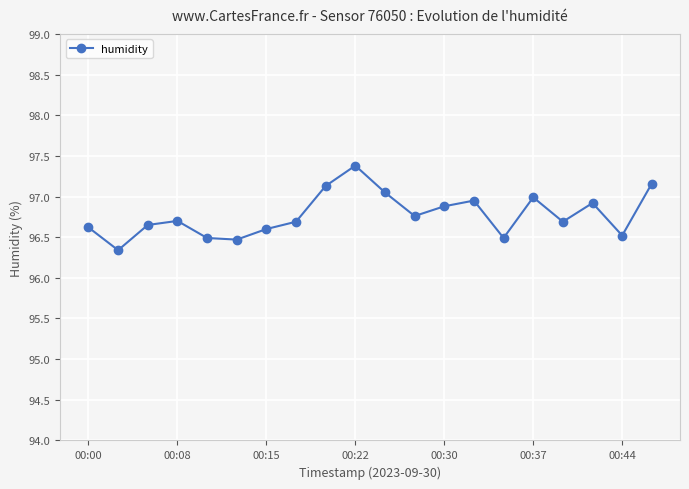

How many lines are shown in the chart?

1